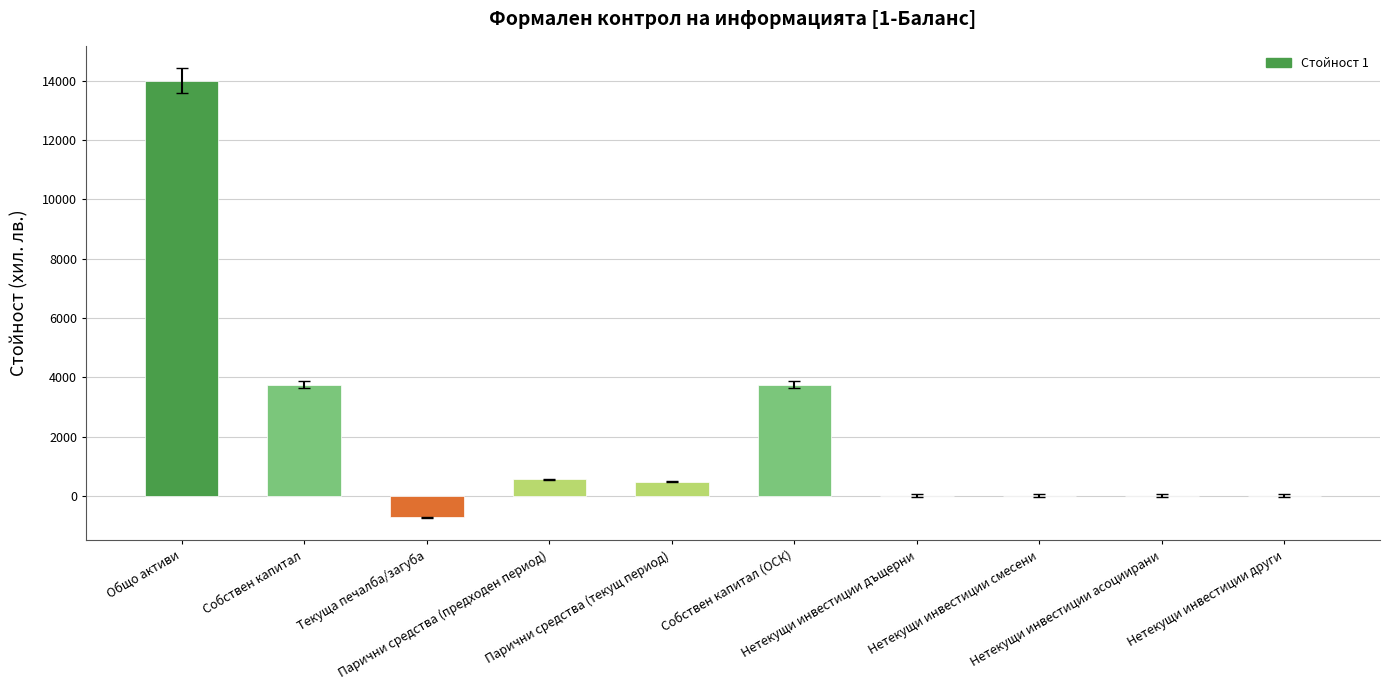

What is the greatest value displayed?

13994